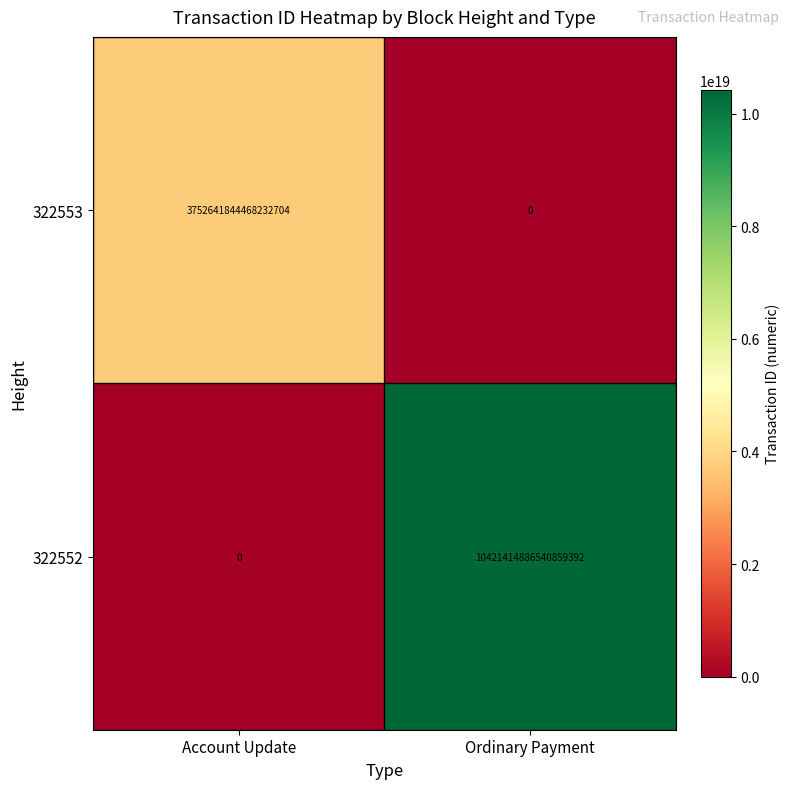

The value of 322552 at Account Update is 0. True or false?

True